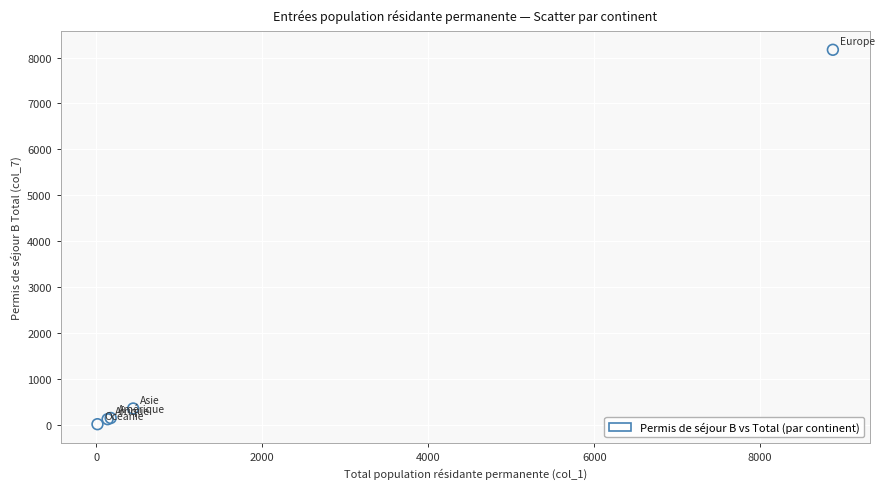

What Y value in the scatter plot is closest to 4091?

354